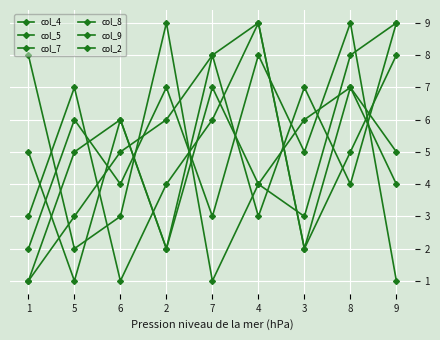

How many times do col_5 and col_9 cross each other?

4